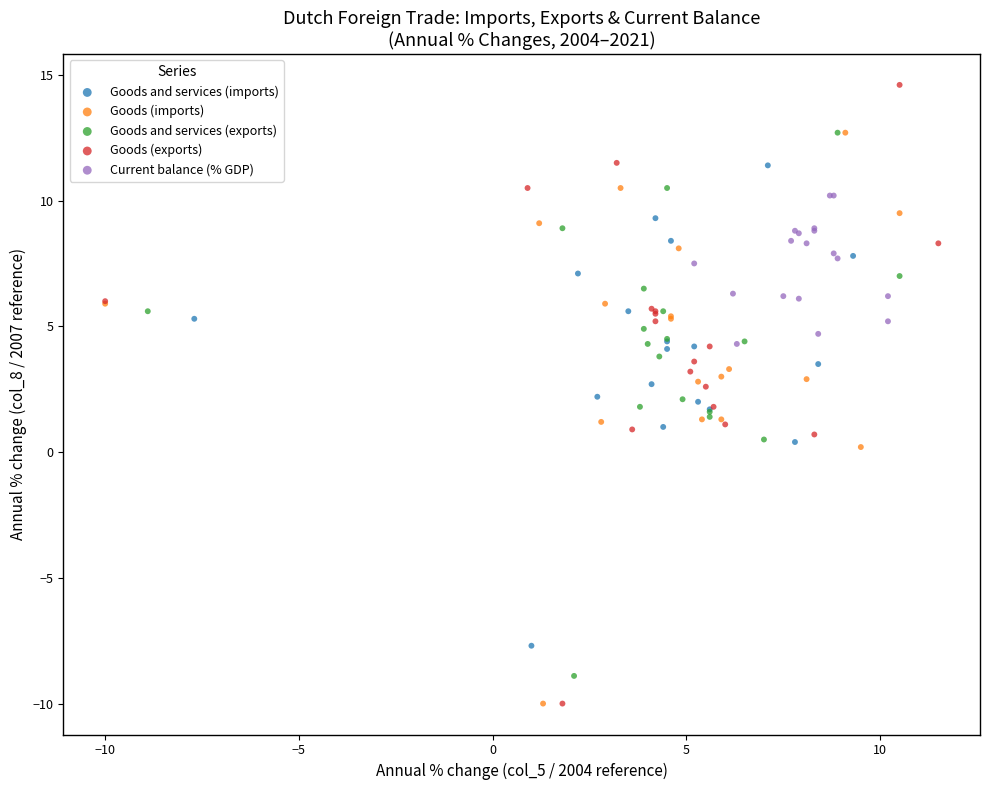

Which series contains the highest Y value?

Goods (exports)